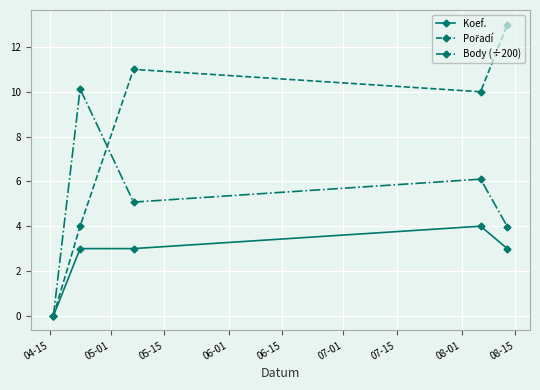

At how many categories does at least one series exceed 2?

4